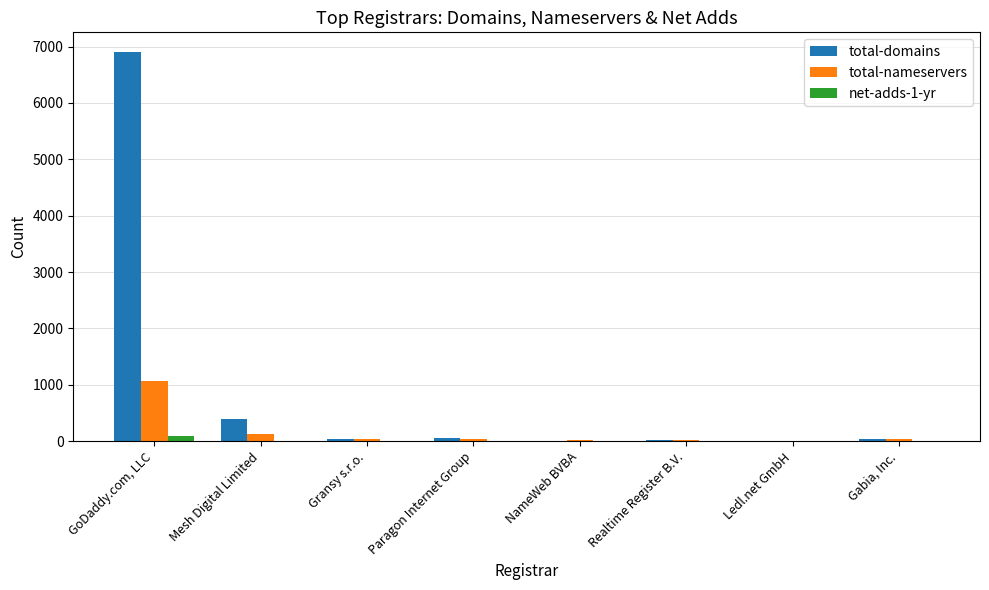

The net-adds-1-yr series shows 0 at Gabia, Inc.. True or false?

True